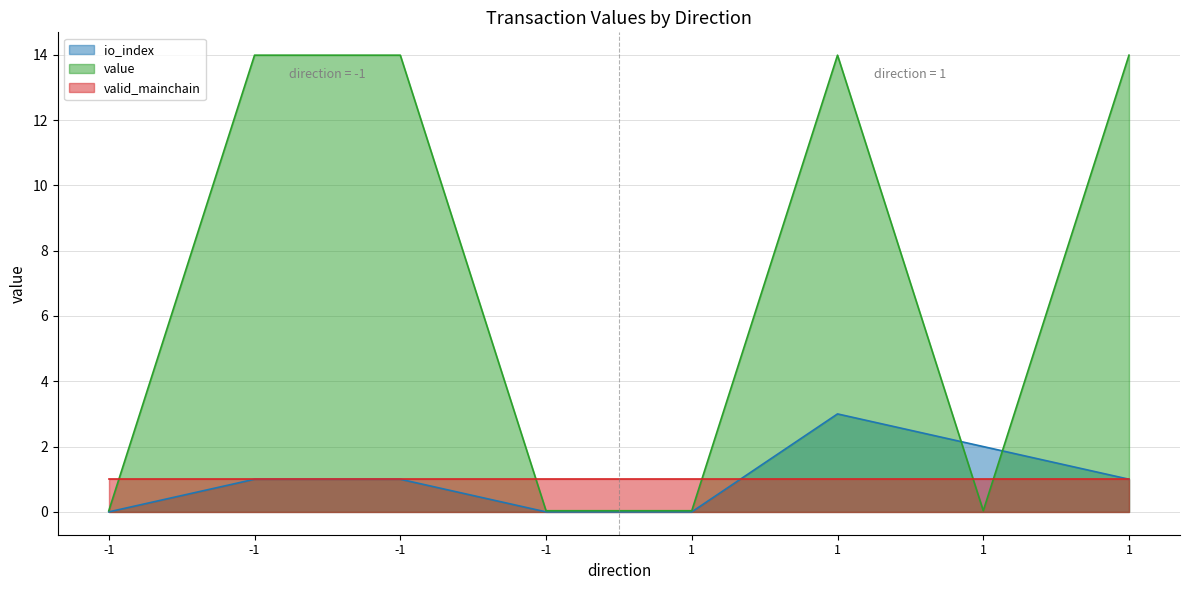

The value of io_index at 1 is -1.0. True or false?

False